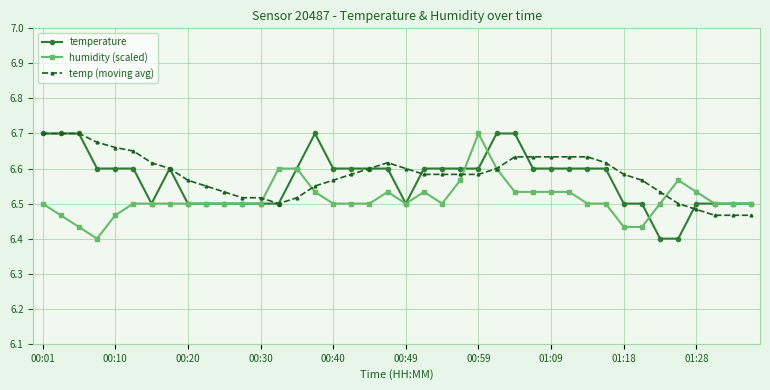

Count the temp (moving avg) values in the range 6 to 7.

40